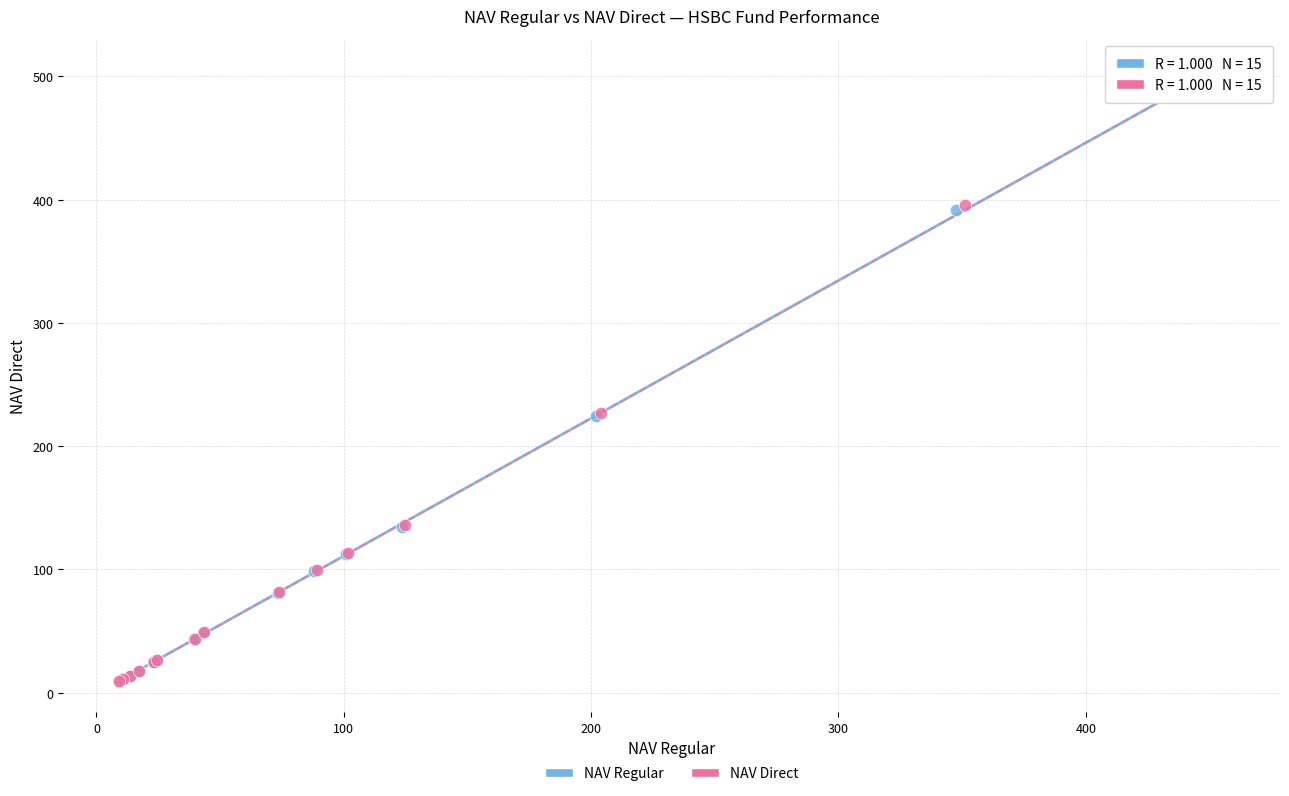

Which series has the largest Y range (max minus min)?

NAV Direct